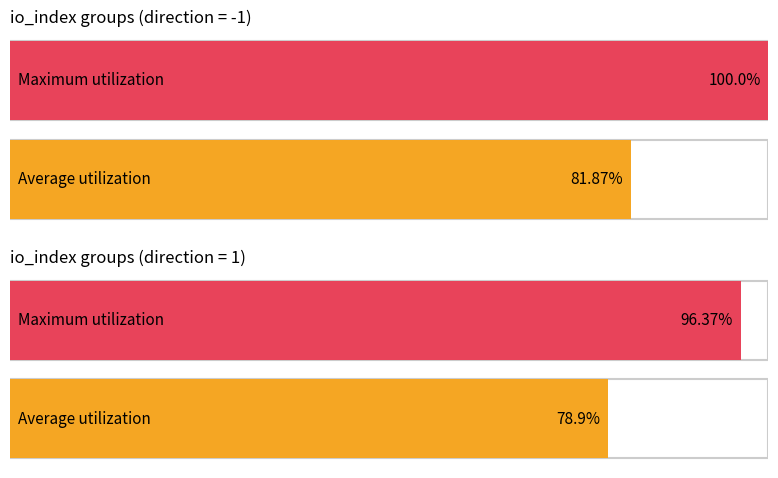

The value of value at 36 is 149.0. True or false?

False